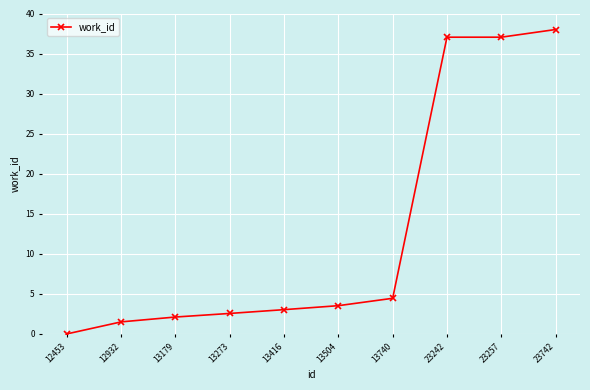

What is the value of the 5th point from the left?

3.0